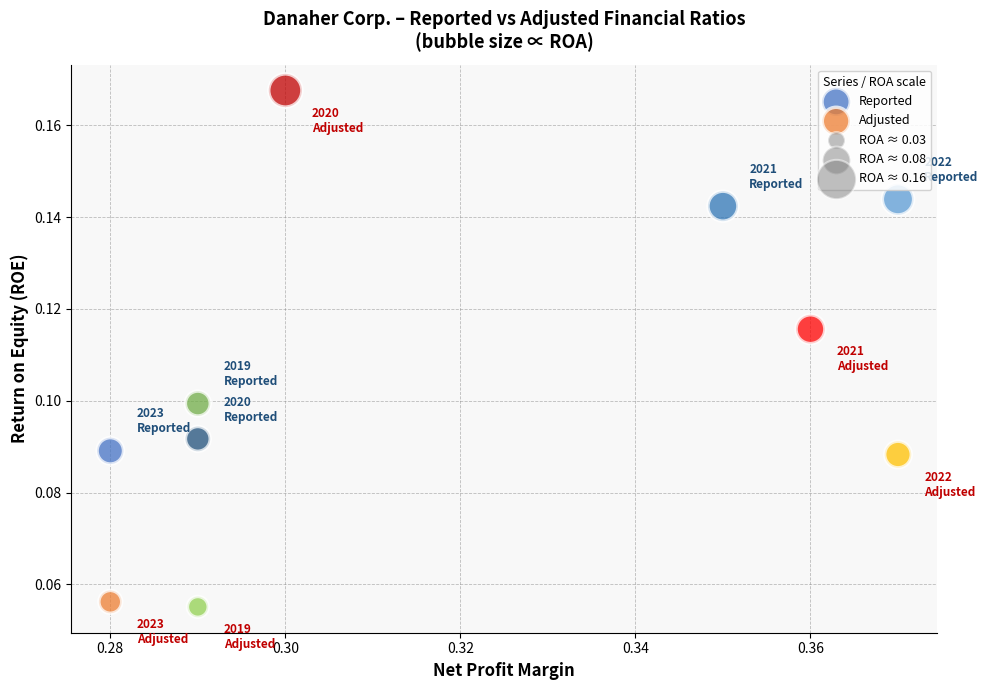

Which series contains the lowest Y value?

Adjusted